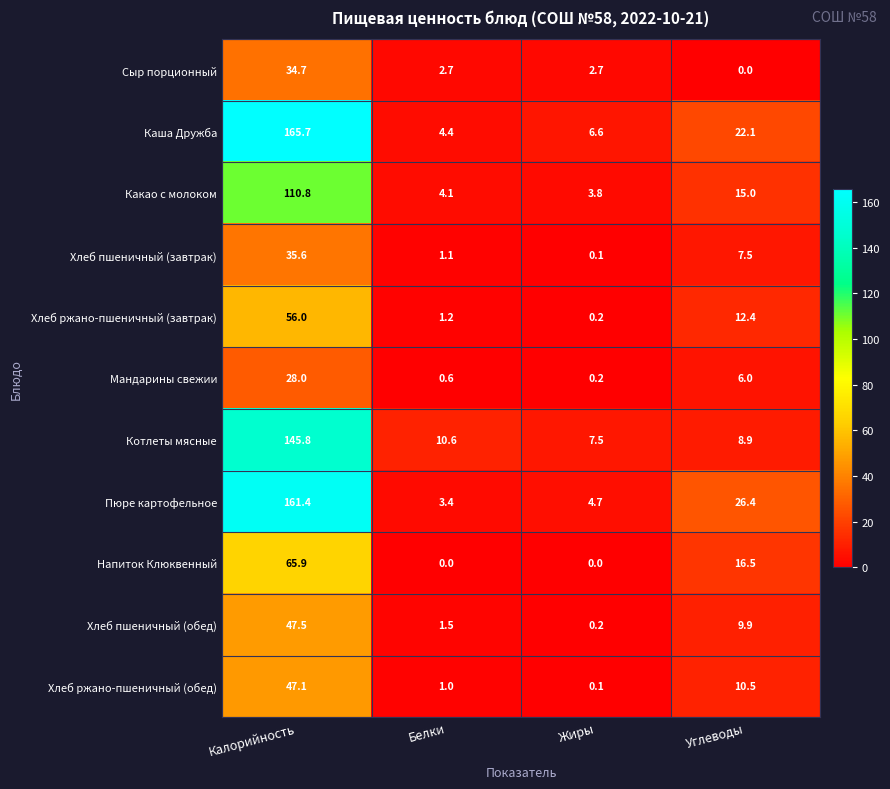

Rank the series at Белки from highest to lowest value.

Котлеты мясные, Каша Дружба, Какао с молоком, Пюре картофельное, Сыр порционный, Хлеб пшеничный (обед), Хлеб ржано-пшеничный (завтрак), Хлеб пшеничный (завтрак), Хлеб ржано-пшеничный (обед), Мандарины свежии, Напиток Клюквенный